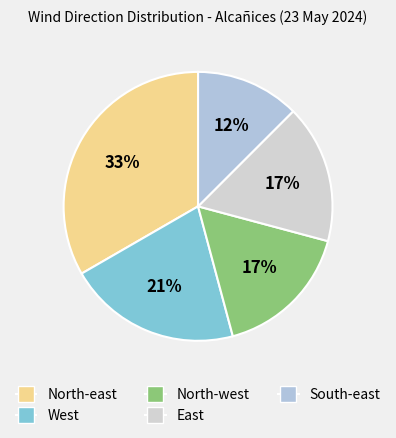

Which category has the biggest portion of the pie?

North-east